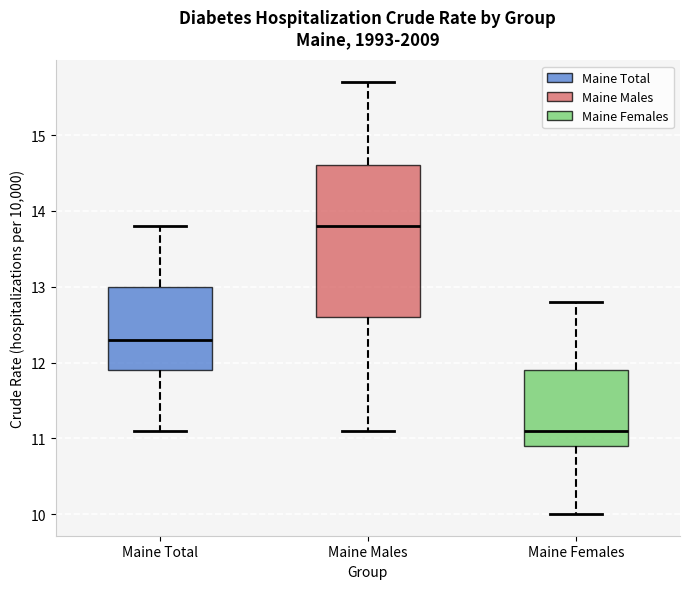

Which box's median line is the lowest?

Maine Females